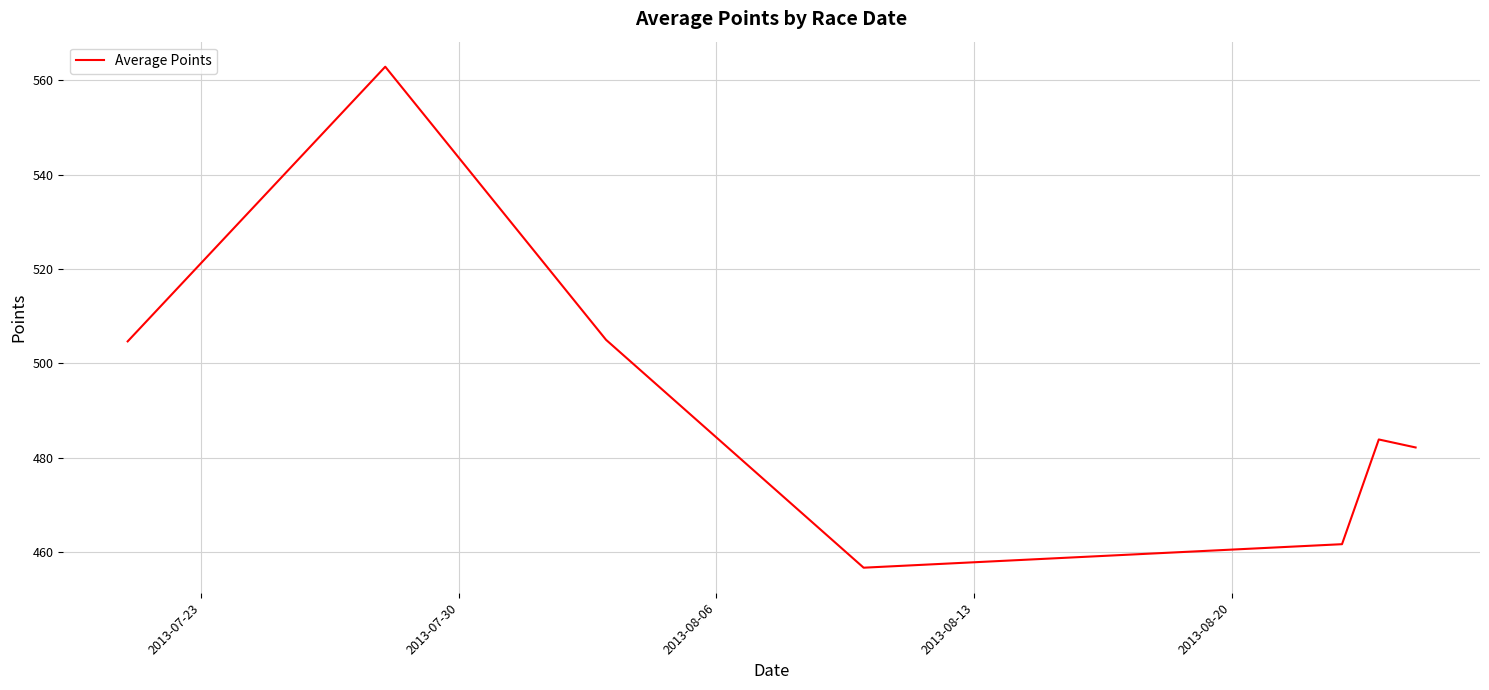

What is the difference between the second highest and second lowest values?

43.3